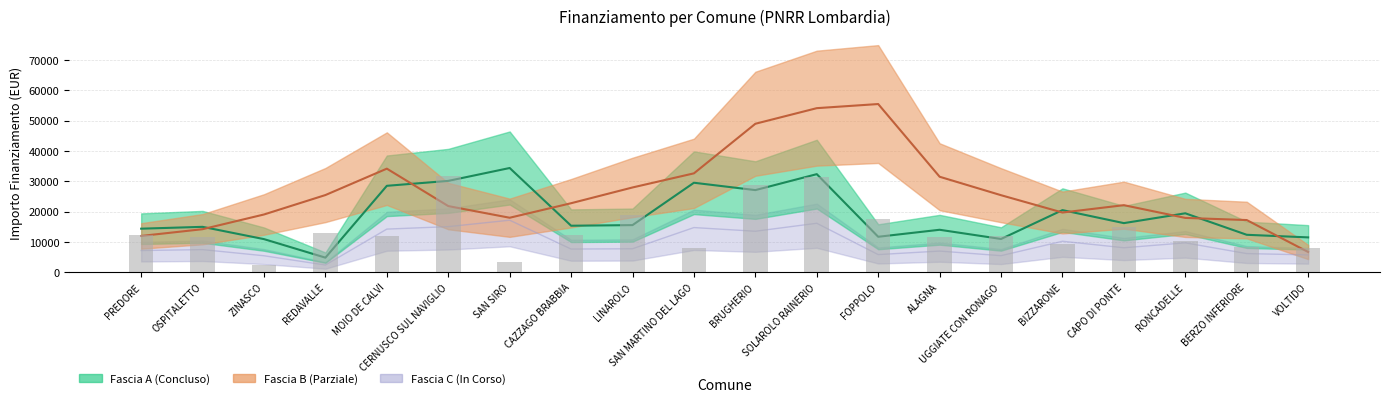

What position from the right is CAPO DI PONTE?

4